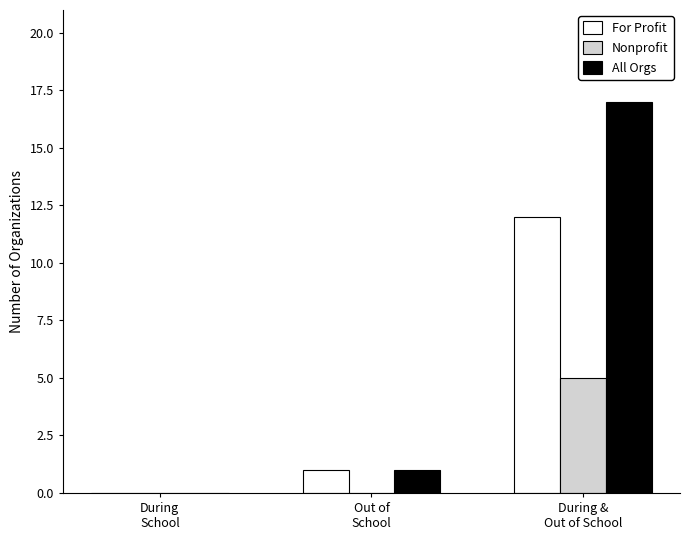

What is the maximum value shown in the chart?

17